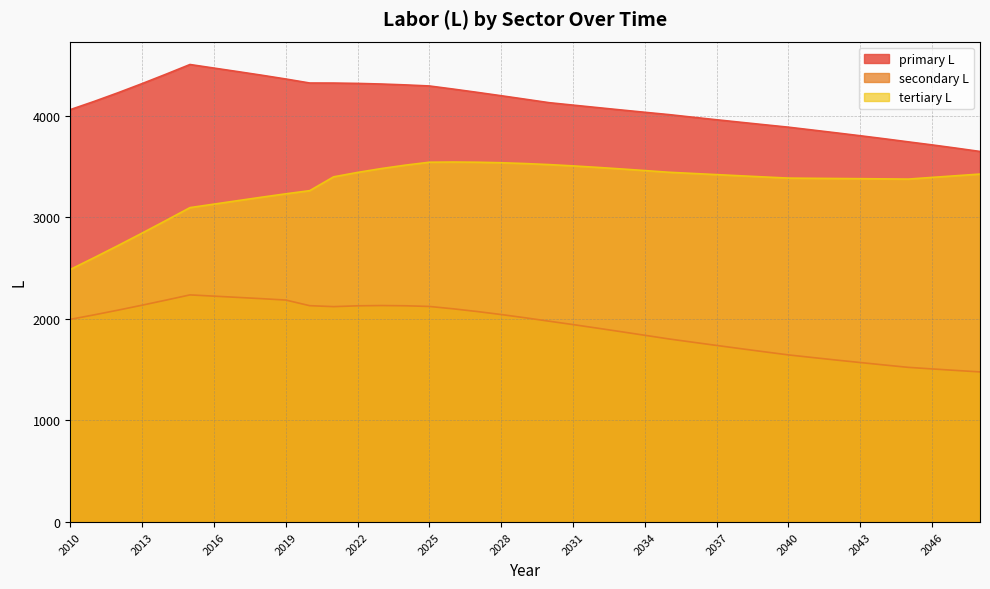

How many data points in tertiary L are less than 3397?

19